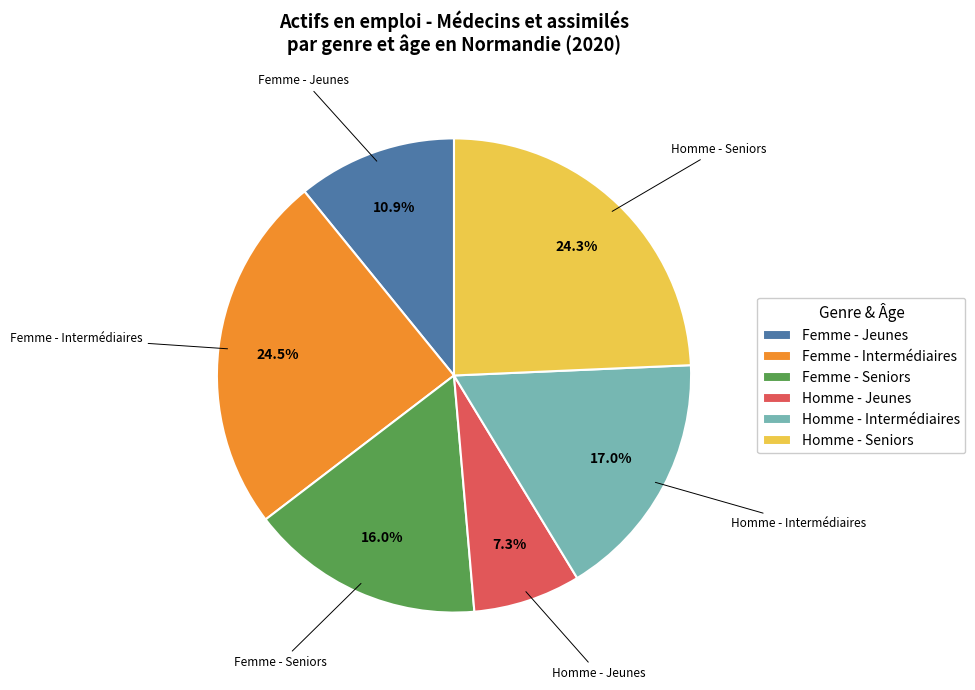

To the nearest percent, what percentage of the pie is Femme - Jeunes?

11%